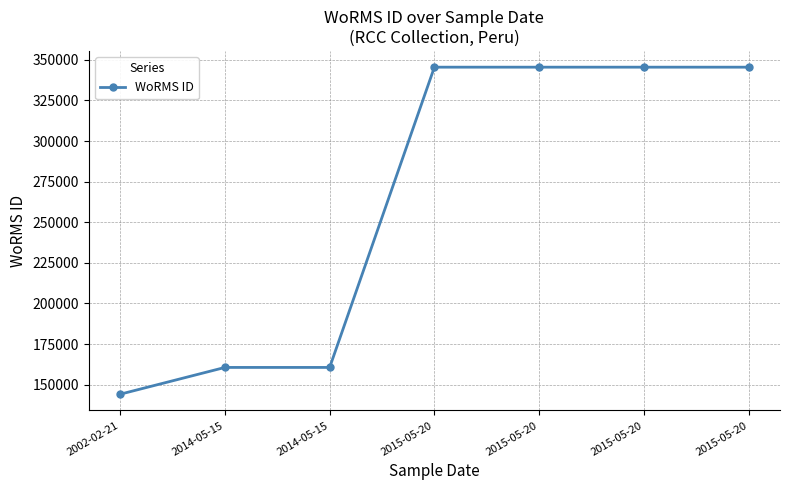

How many categories are shown in the chart?

7